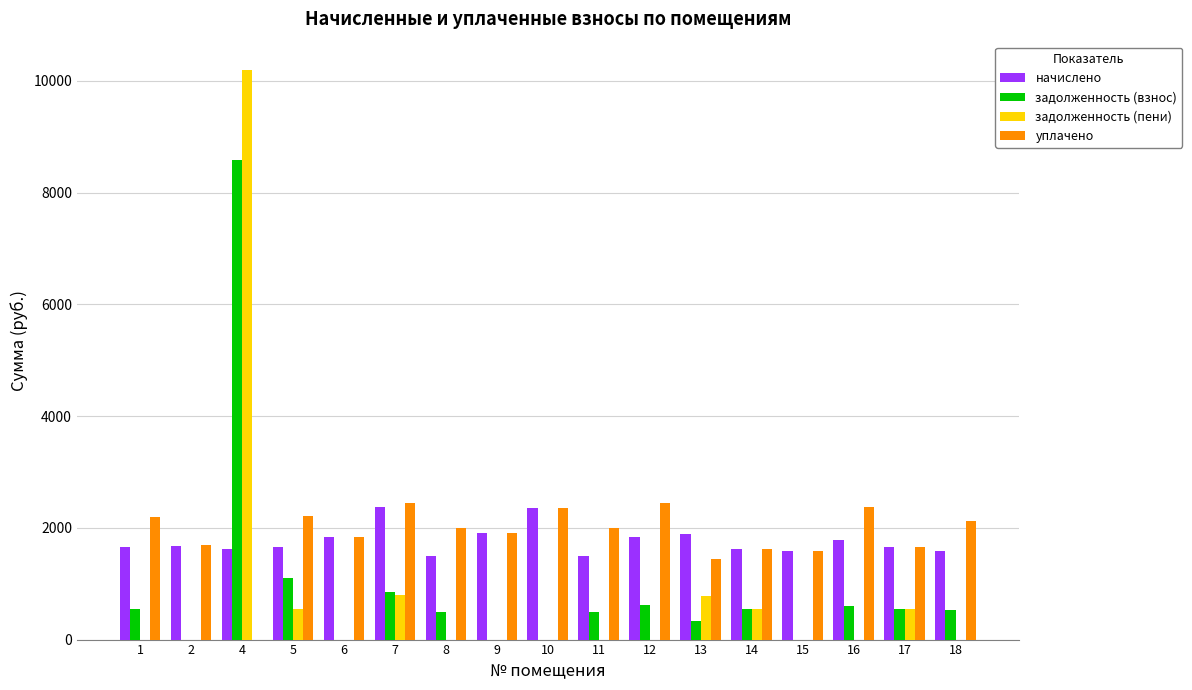

What is the maximum value for задолженность (взнос)?

8577.5